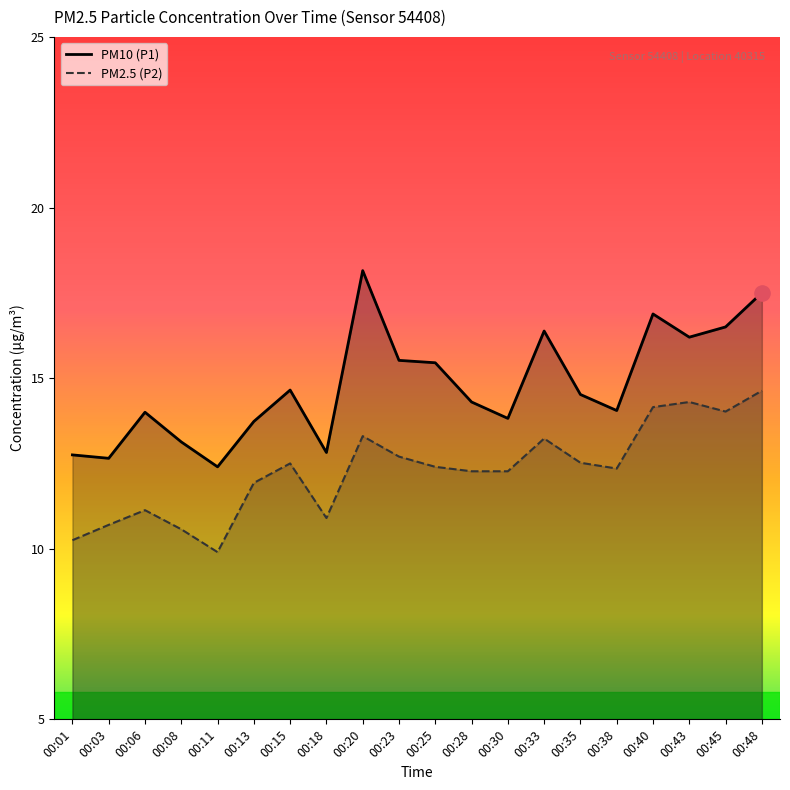

Which series has the largest total across all categories?

PM10 (P1)